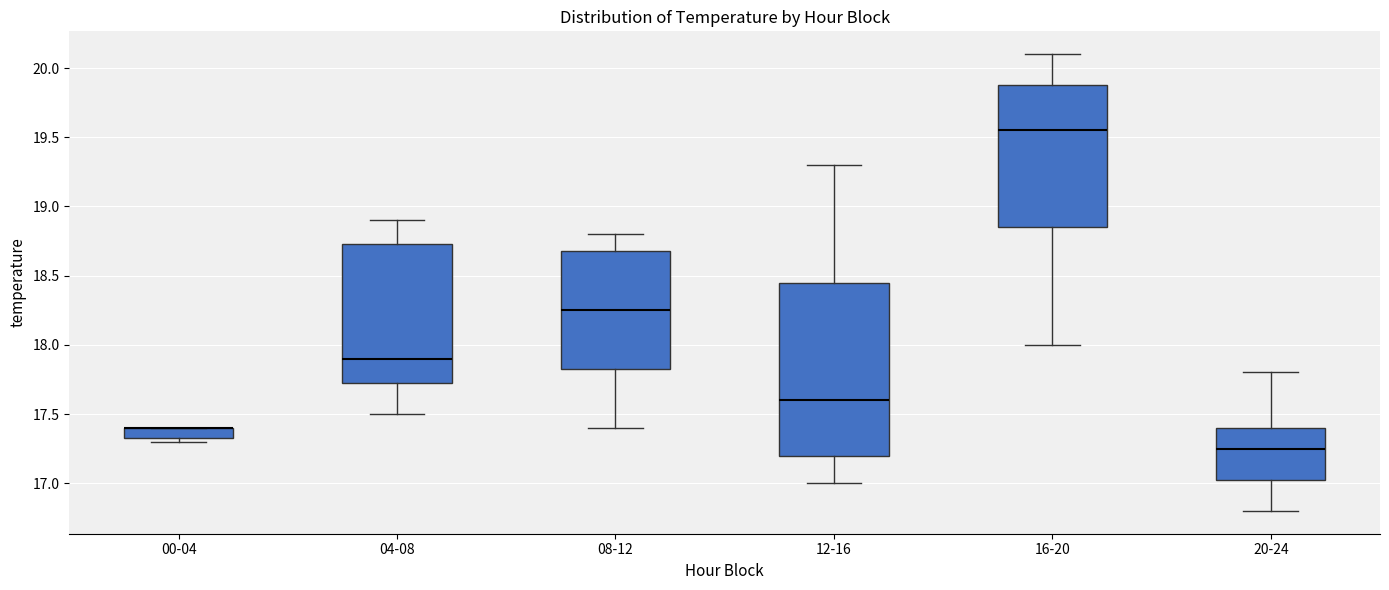

Where does the lower whisker of the box for 12-16 end on the y-axis? The values are not printed on the chart, so give them approximately, as read against the axis.

17.00